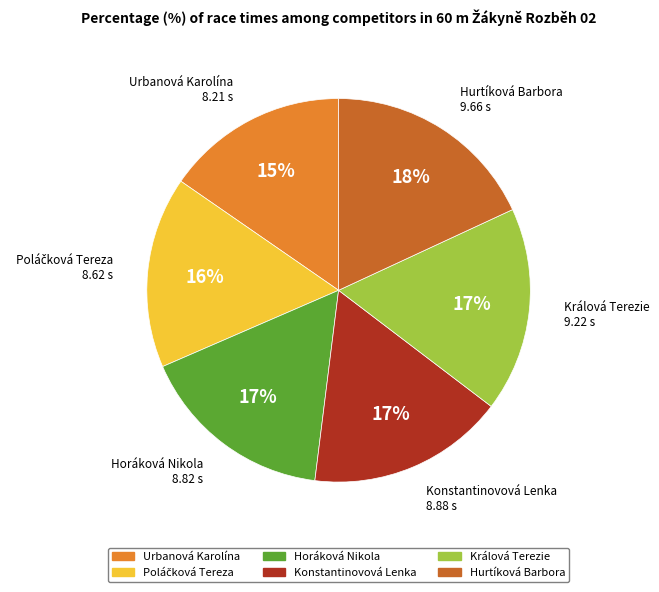

To the nearest percent, what is the difference between the largest and smallest slice percentages?

3%